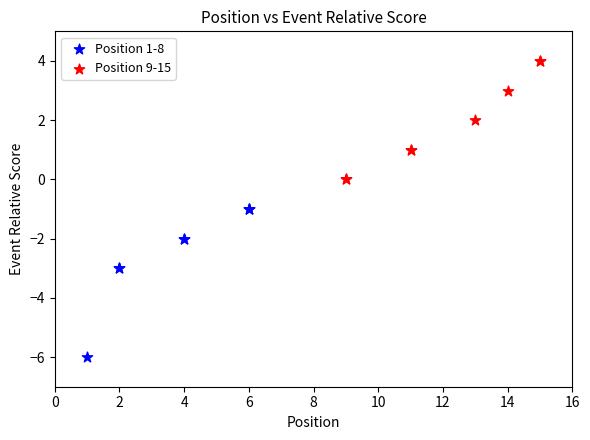

What are all the series names shown in the legend?

Position 1-8, Position 9-15